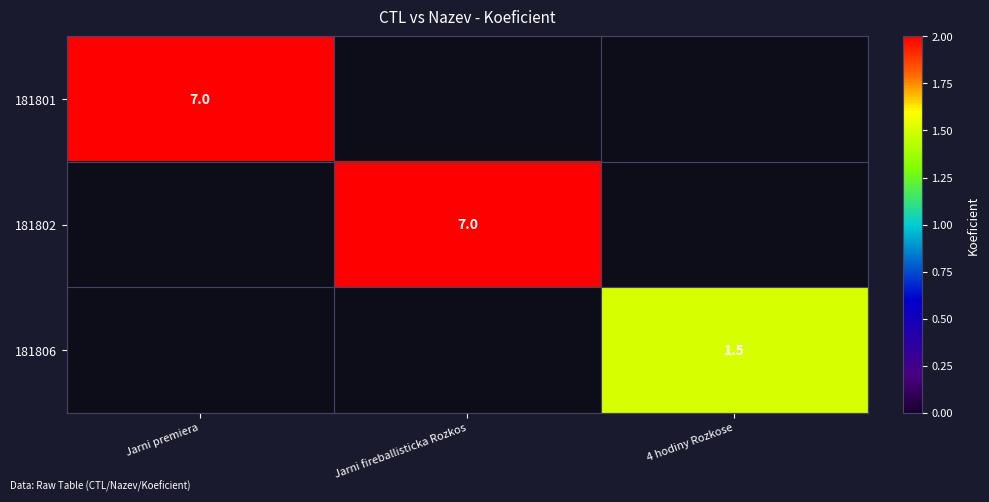

The value of 181806 at 4 hodiny Rozkose is 2.7. True or false?

False